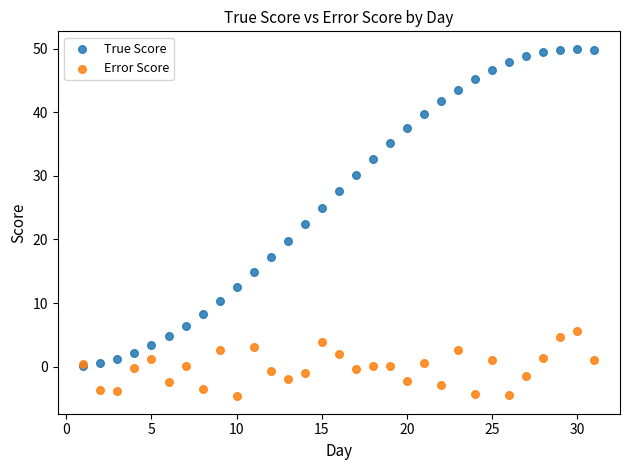

What are all the series names shown in the legend?

True Score, Error Score